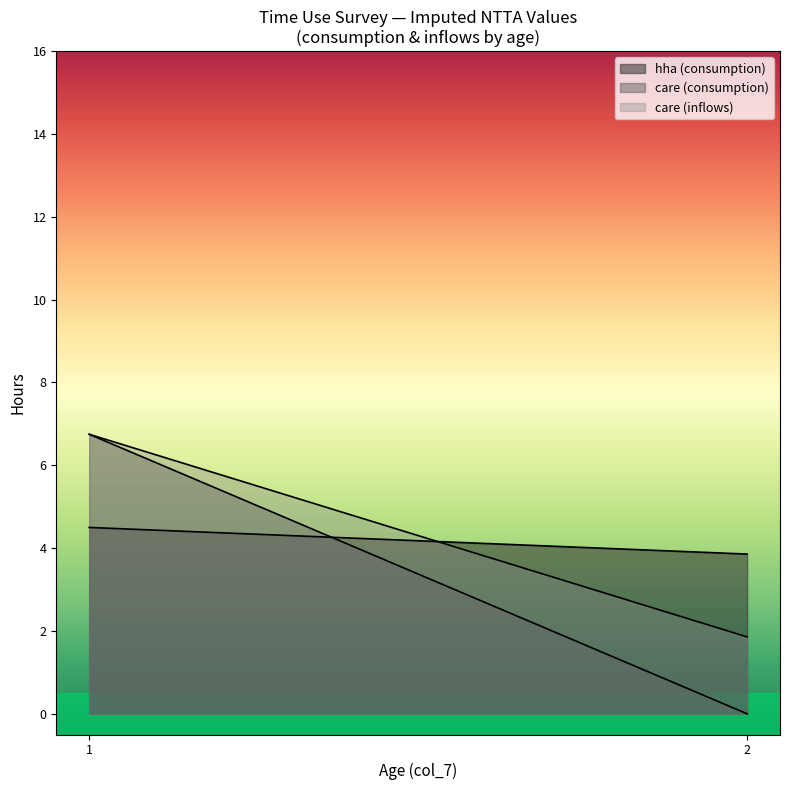

Does the chart have visible grid lines?

No